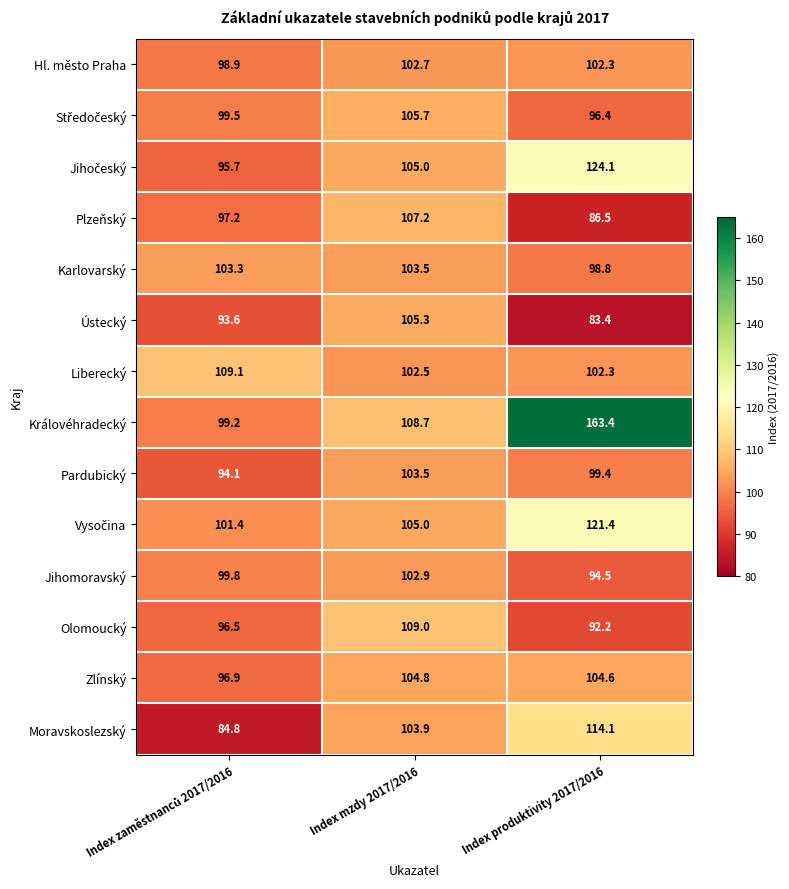

Count the number of categories in the chart.

3